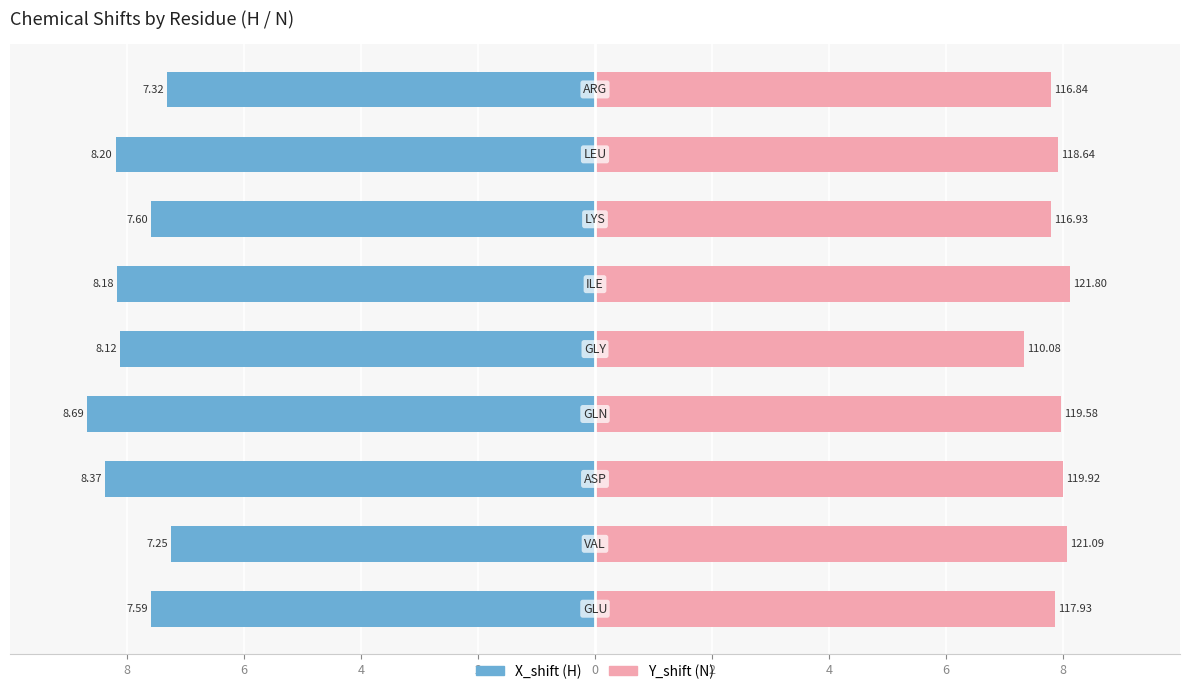

How many bars are there in total?

18